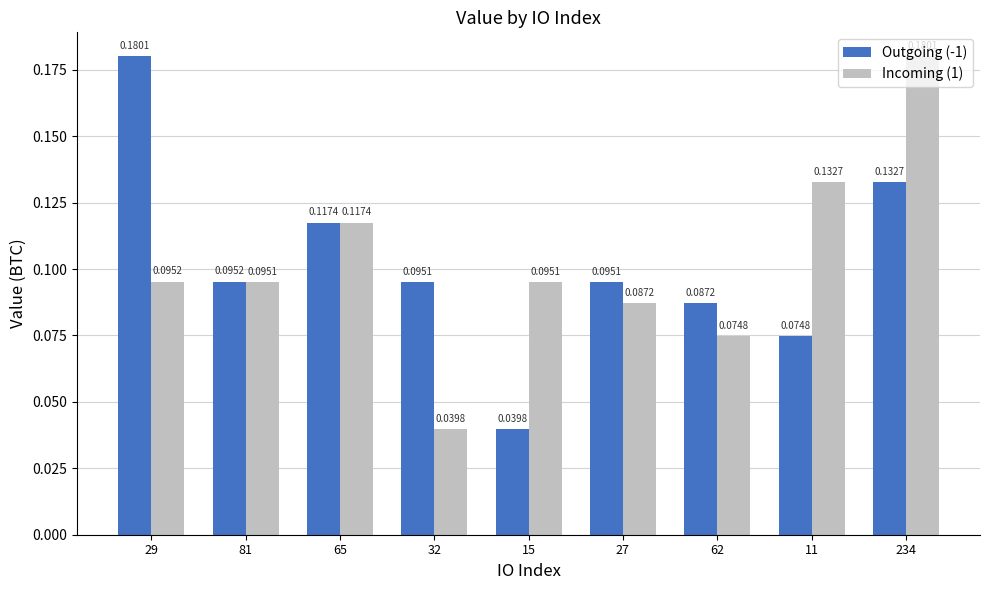

Does the chart contain any negative values?

No